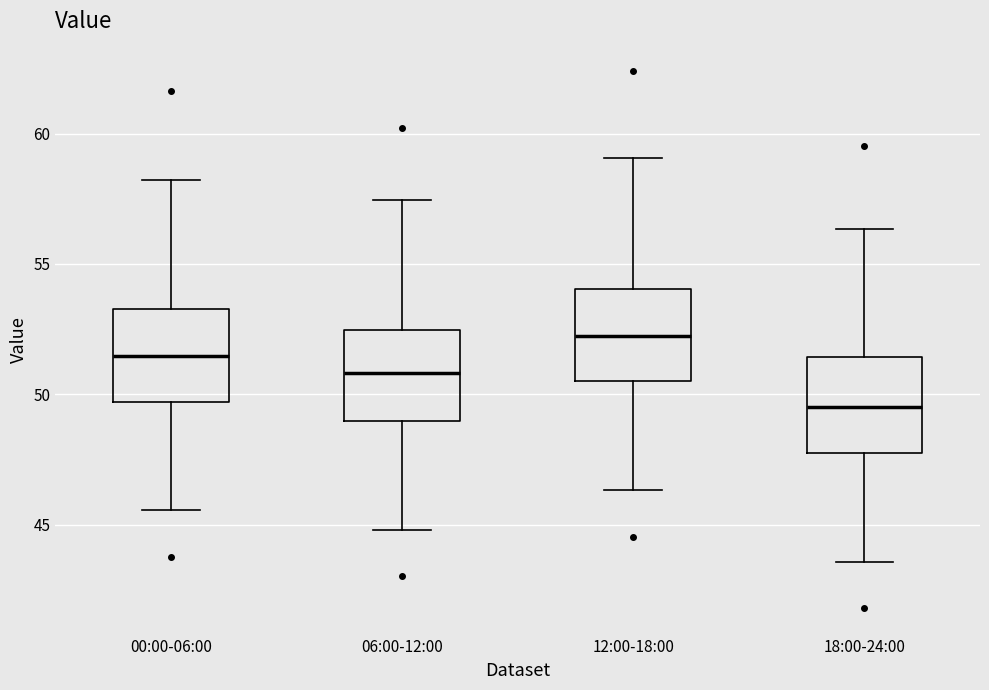

Reading left to right, read every box against the y-axis: the position of its median line, the range the box covers, and the ends of its whiskers. The values are not printed on the chart, so give them approximately, as read against the axis.

00:00-06:00: median 51.5, box 49.5 to 53.5, whiskers 45.5 to 58.0
06:00-12:00: median 51.0, box 49.0 to 52.5, whiskers 45.0 to 57.5
12:00-18:00: median 52.0, box 50.5 to 54.0, whiskers 46.5 to 59.0
18:00-24:00: median 49.5, box 48.0 to 51.5, whiskers 43.5 to 56.5